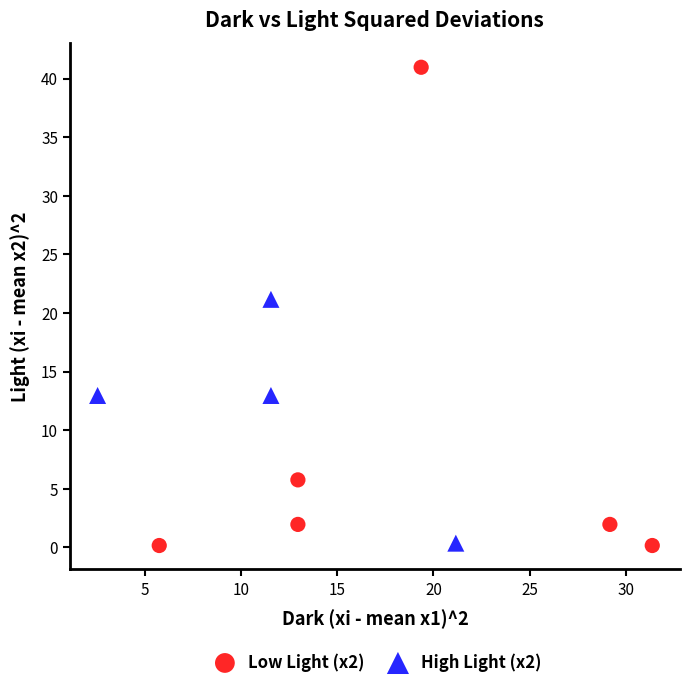

Which series contains the highest Y value?

Low Light (x2)